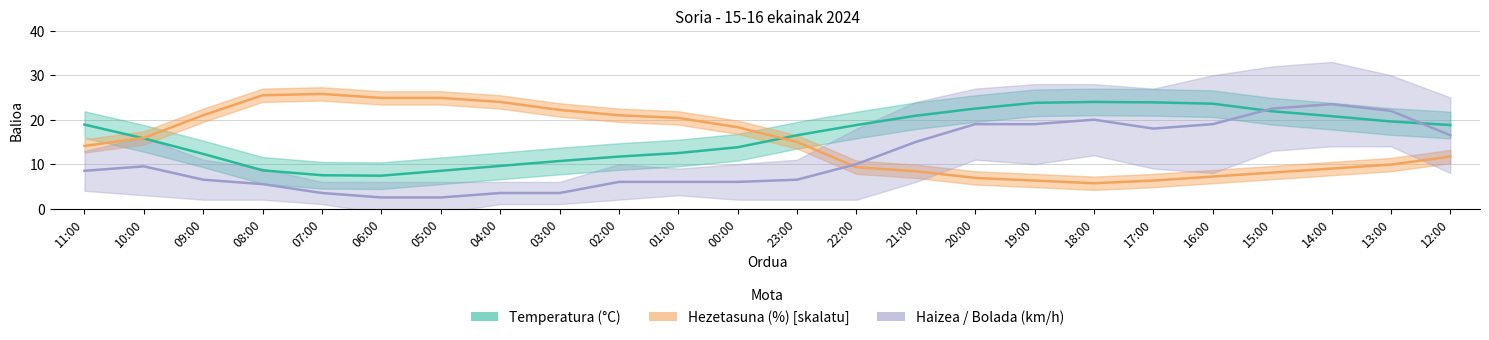

In Hezetasuna (%), how many points are higher than both neighbors (excluding endpoints)?

1